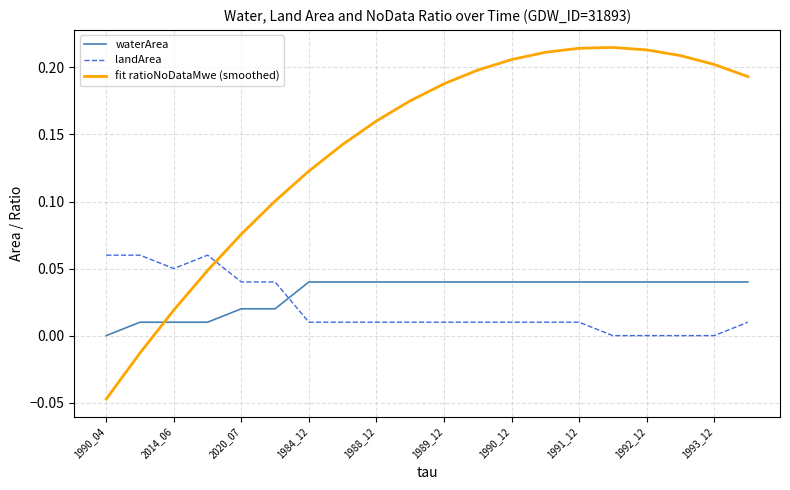

Which series has the largest total across all categories?

fit ratioNoDataMwe (smoothed)